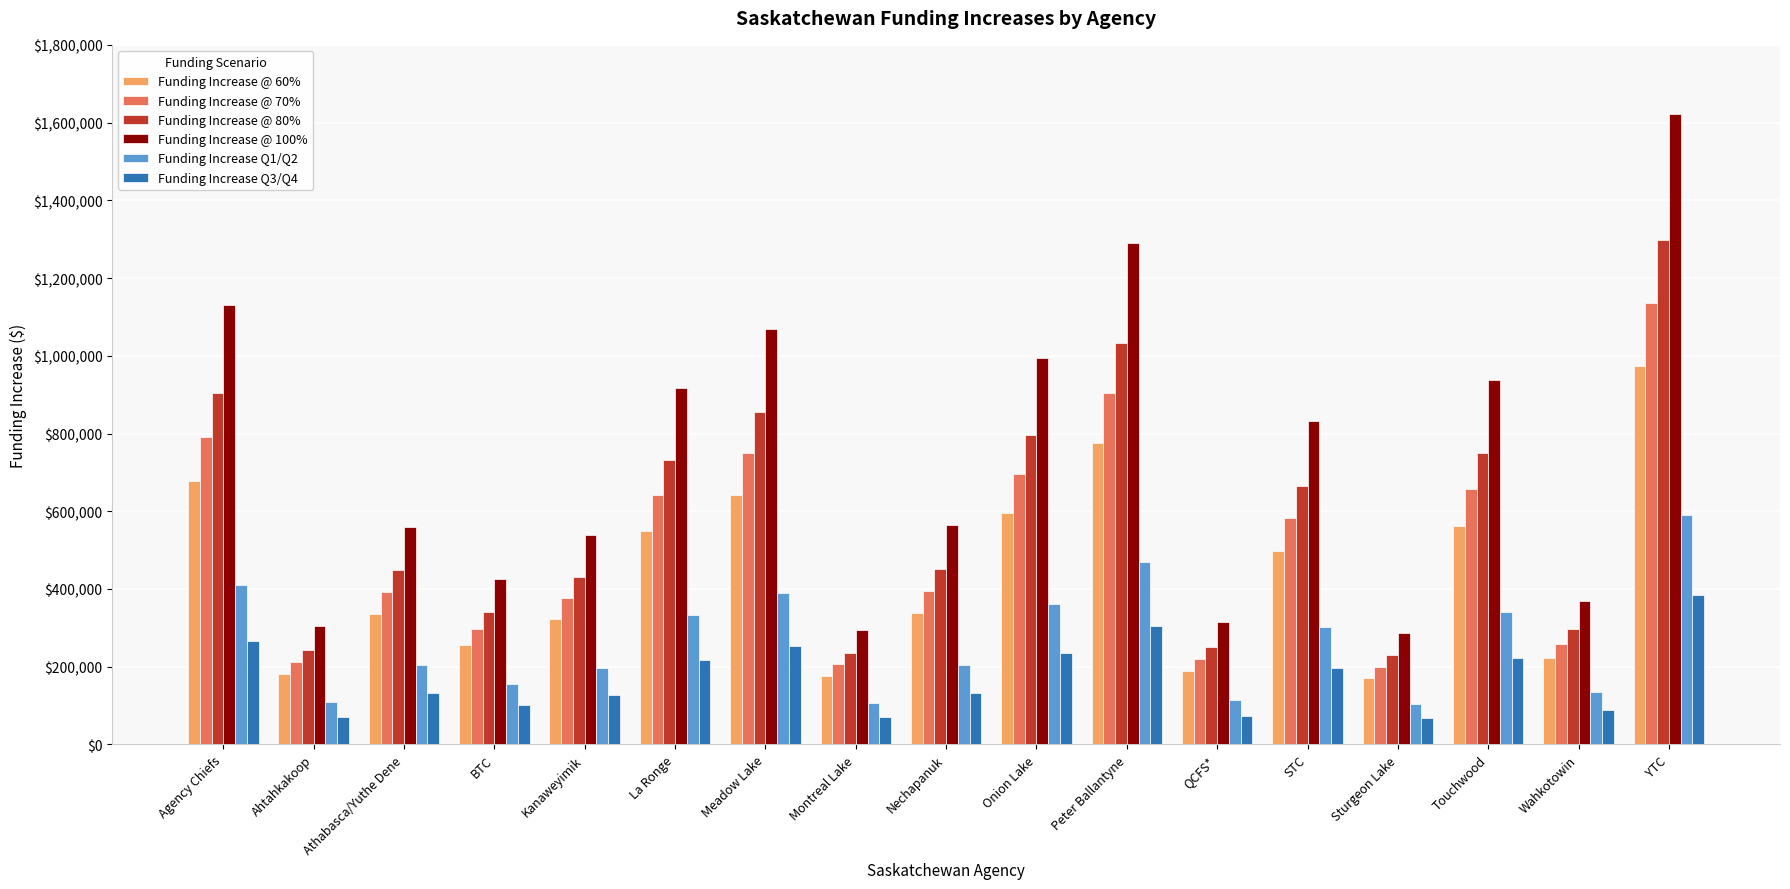

What is the minimum value shown in the chart?

67712.3